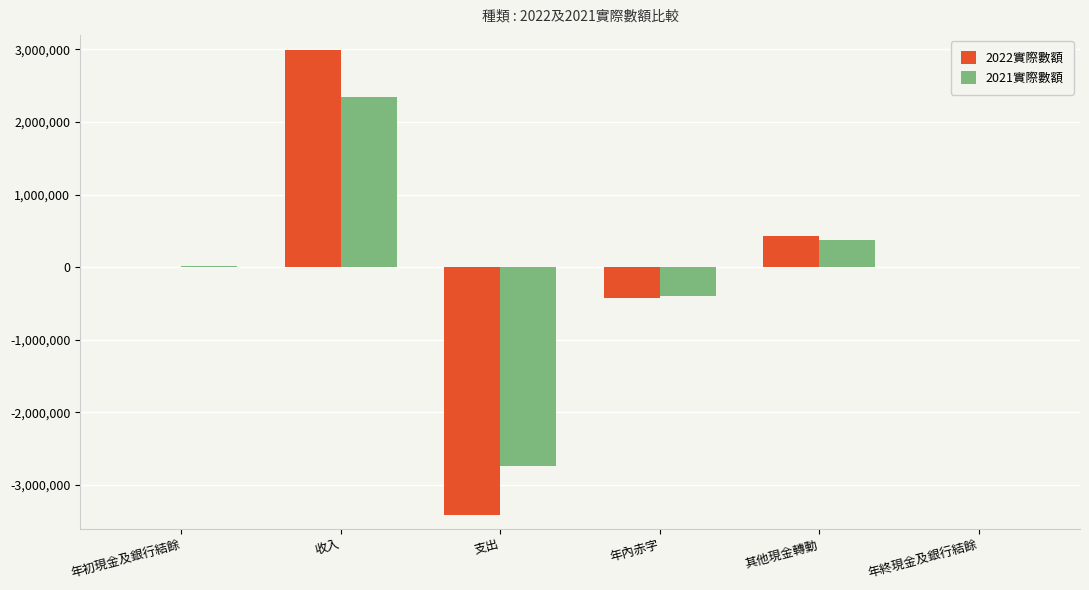

The 2022實際數額 series shows 2985136 at 收入. True or false?

True